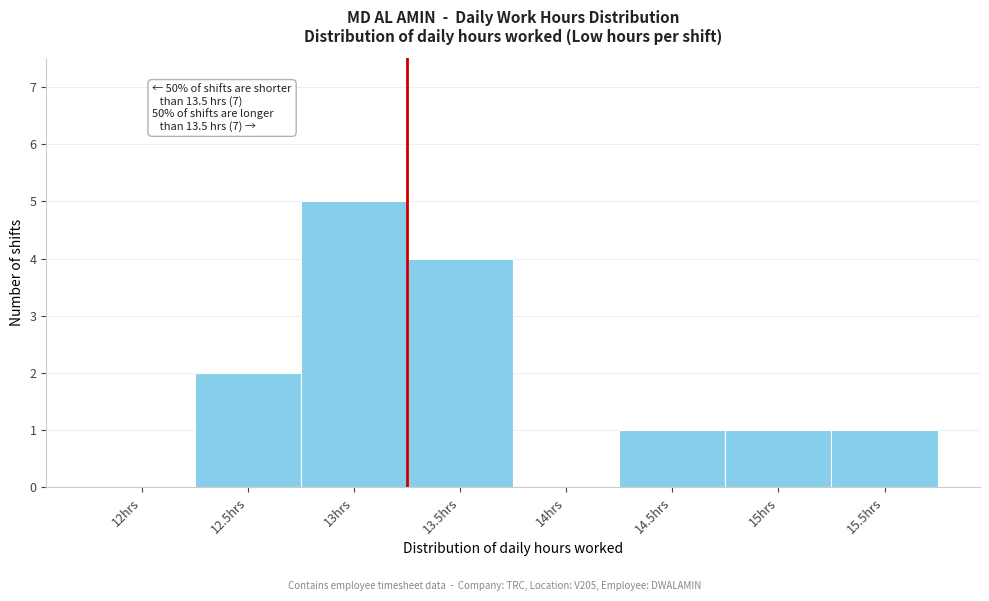

Reading left to right, extract all data points from this chart.

12hrs=0	12.5hrs=2	13hrs=5	13.5hrs=4	14hrs=0	14.5hrs=1	15hrs=1	15.5hrs=1